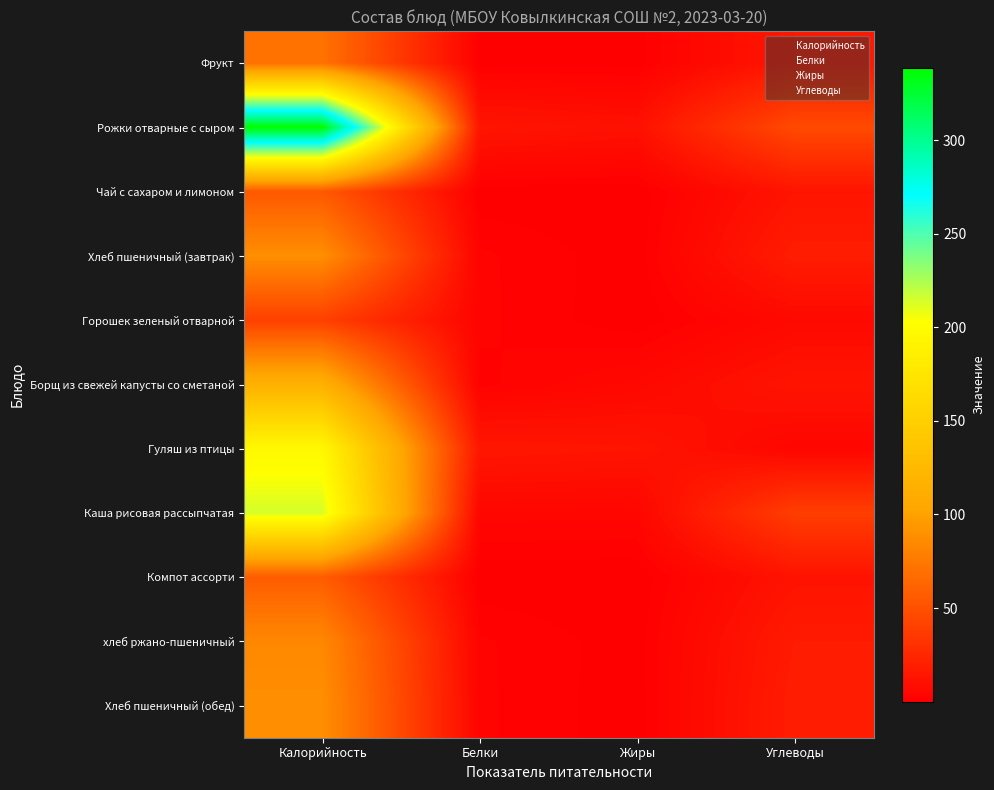

Rank the series by their maximum value, from highest to lowest.

Рожки отварные с сыром, Каша рисовая рассыпчатая, Гуляш из птицы, Борщ из свежей капусты со сметаной, Хлеб пшеничный (завтрак), Хлеб пшеничный (обед), хлеб ржано-пшеничный, Фрукт, Компот ассорти, Чай с сахаром и лимоном, Горошек зеленый отварной